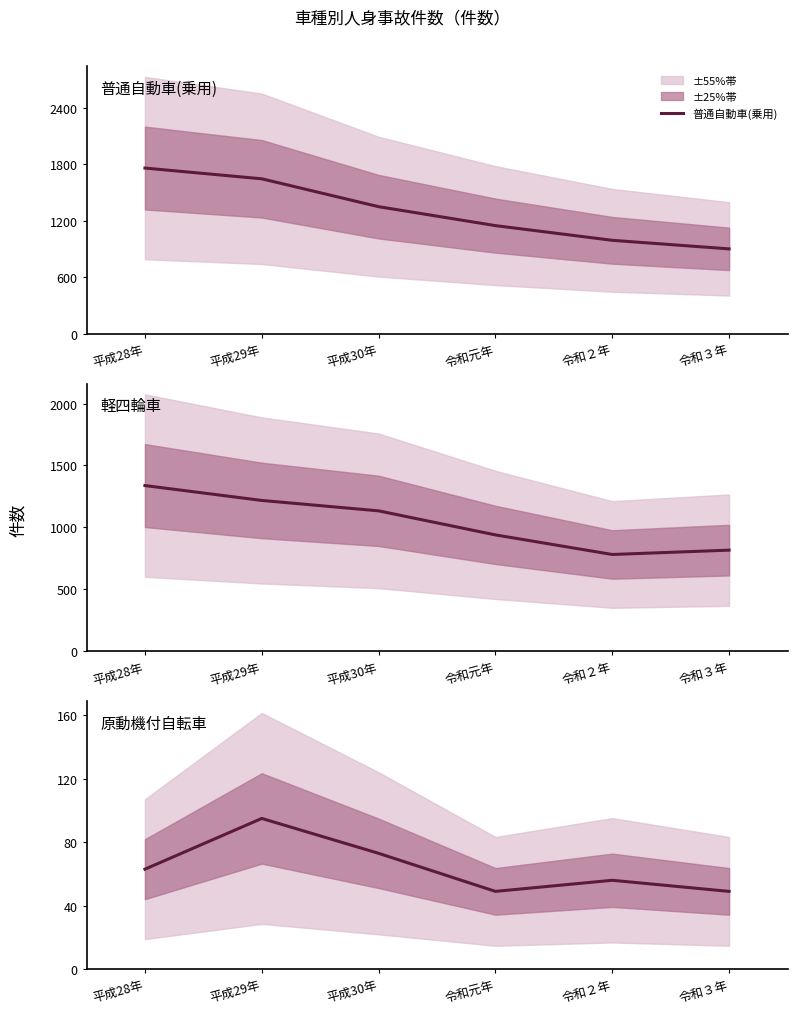

What is the difference between the 原動機付自転車 values at 平成29年 and 平成30年?

22